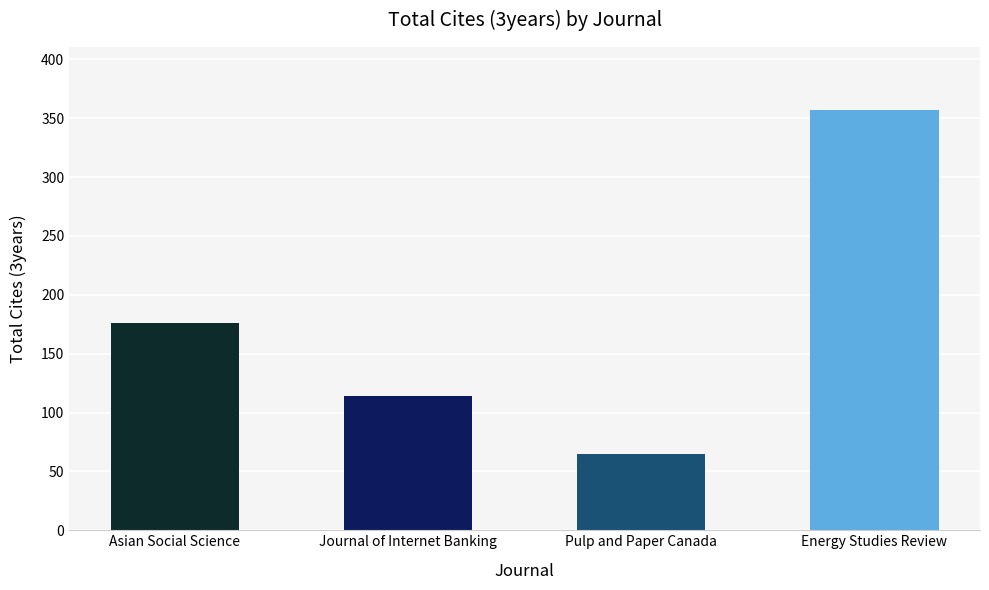

Rank the categories by value from highest to lowest.

Energy Studies Review, Asian Social Science, Journal of Internet Banking, Pulp and Paper Canada